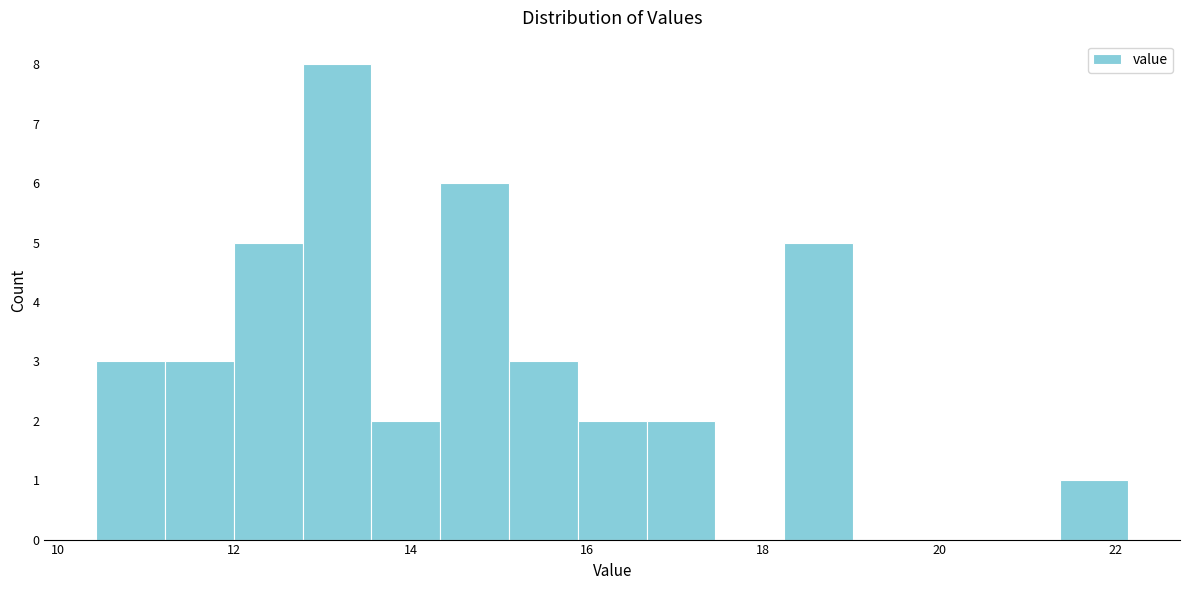

Around what value on the x-axis is the tallest bar? Give the approximate position of its centre, as read against the axis.

13.2